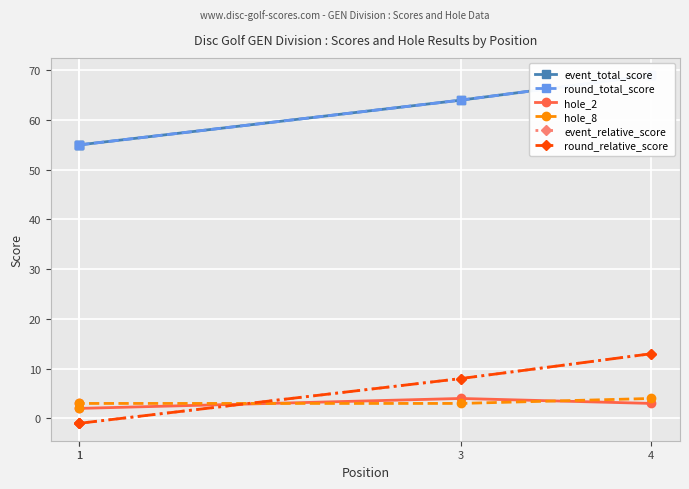

How many values in the round_total_score series exceed 64?

1